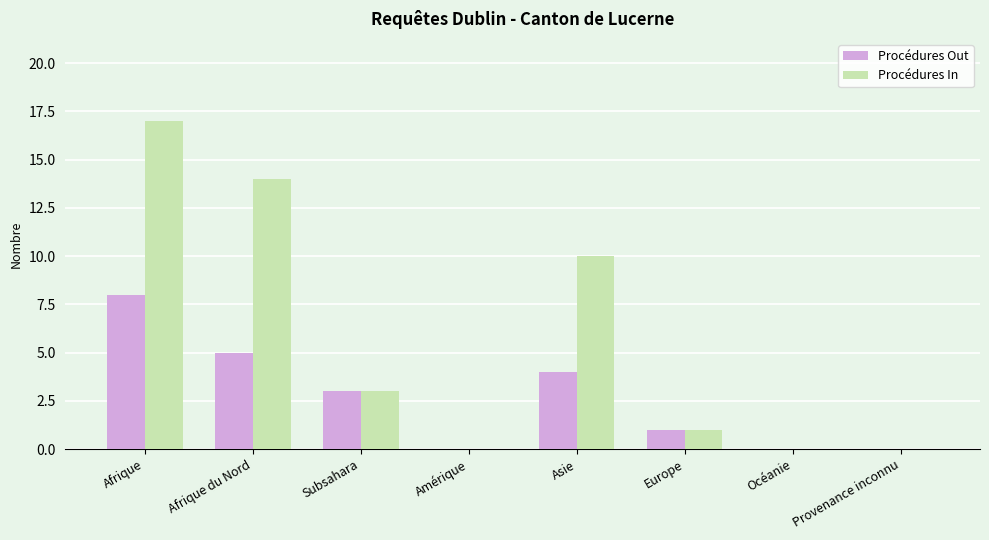

At which label is Procédures In closest to 8?

Asie